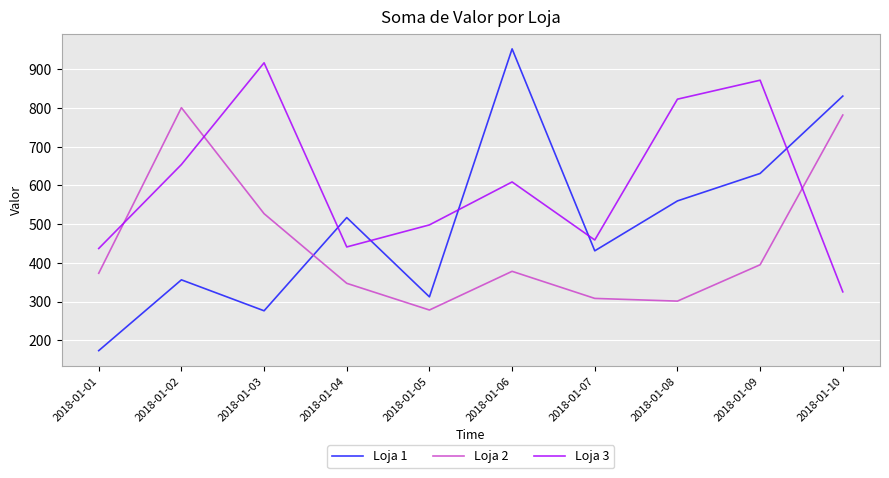

The Loja 2 series shows 801 at 2018-01-02. True or false?

True